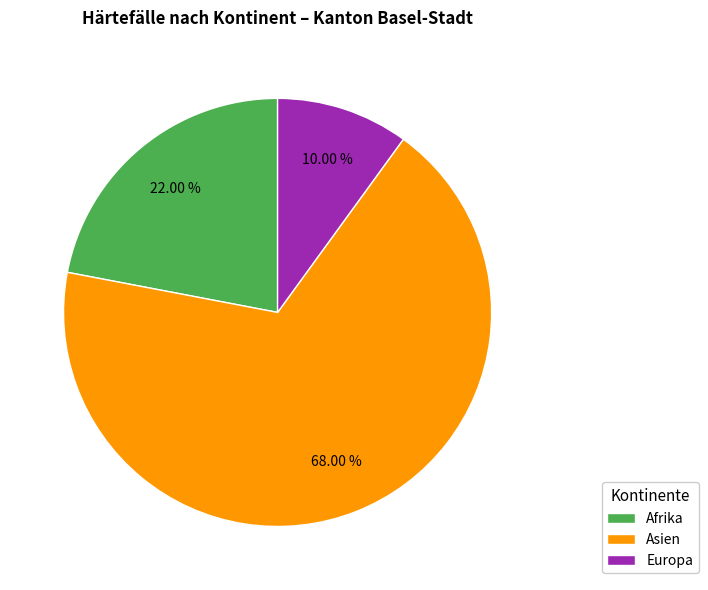

How many segments does this pie chart have?

3